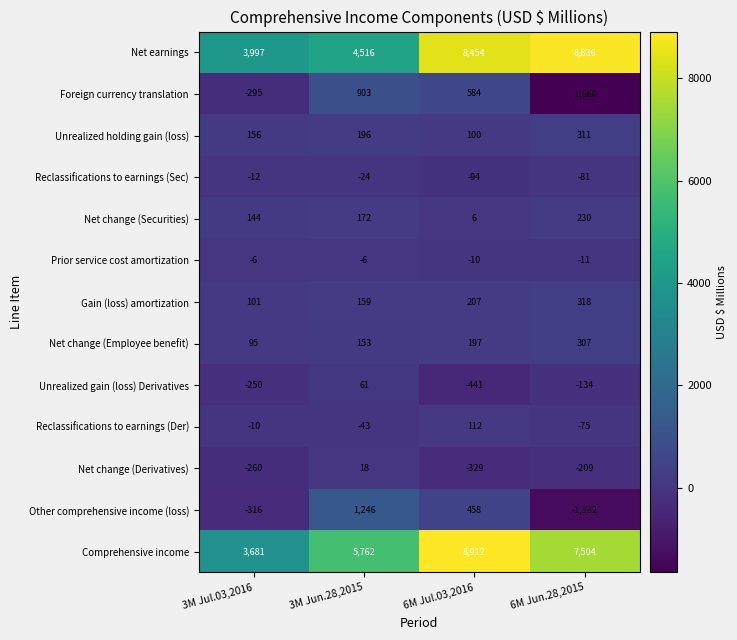

The value of Reclassifications to earnings (Der) at 6M Jun.28,2015 is -30. True or false?

False